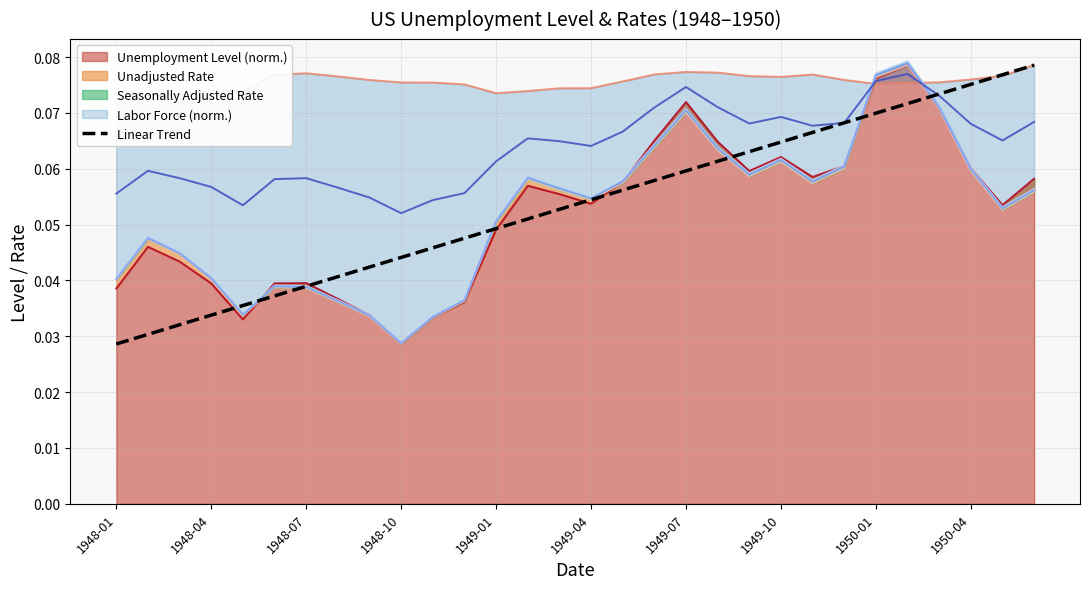

Which has a higher value, 12 or 19?

19